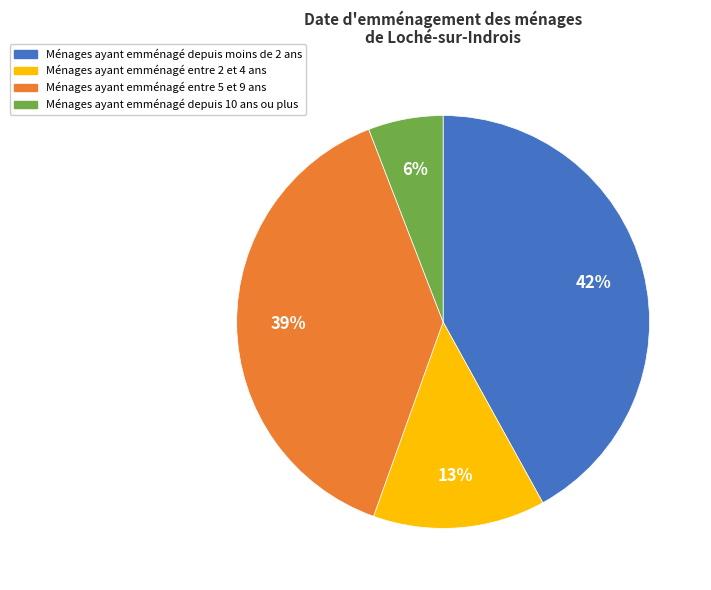

Is there a majority slice in this chart?

No